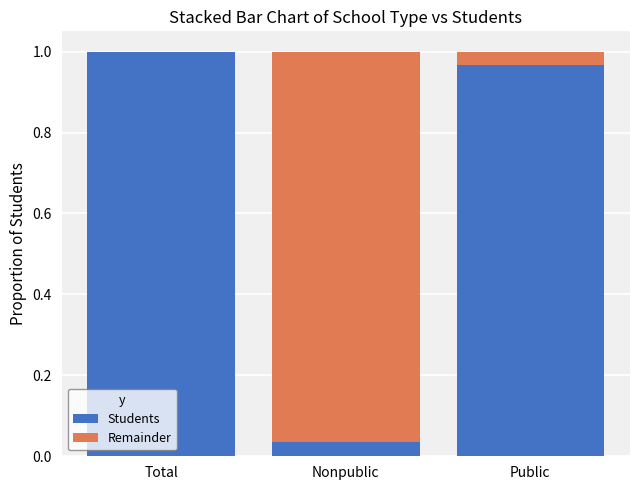

Which category has the highest value in the Students series?

Total